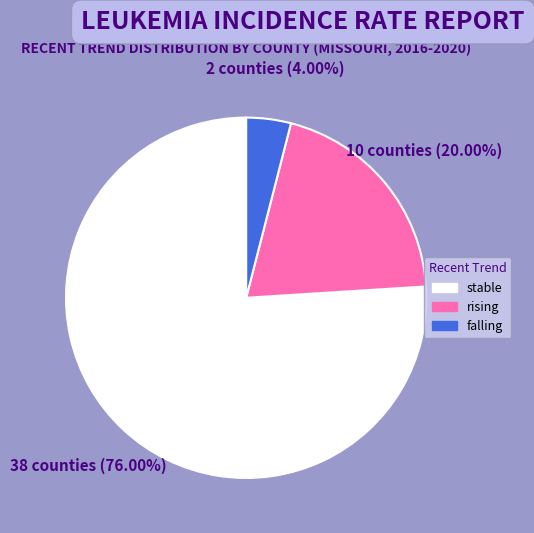

Rank the categories by value from lowest to highest.

falling, rising, stable